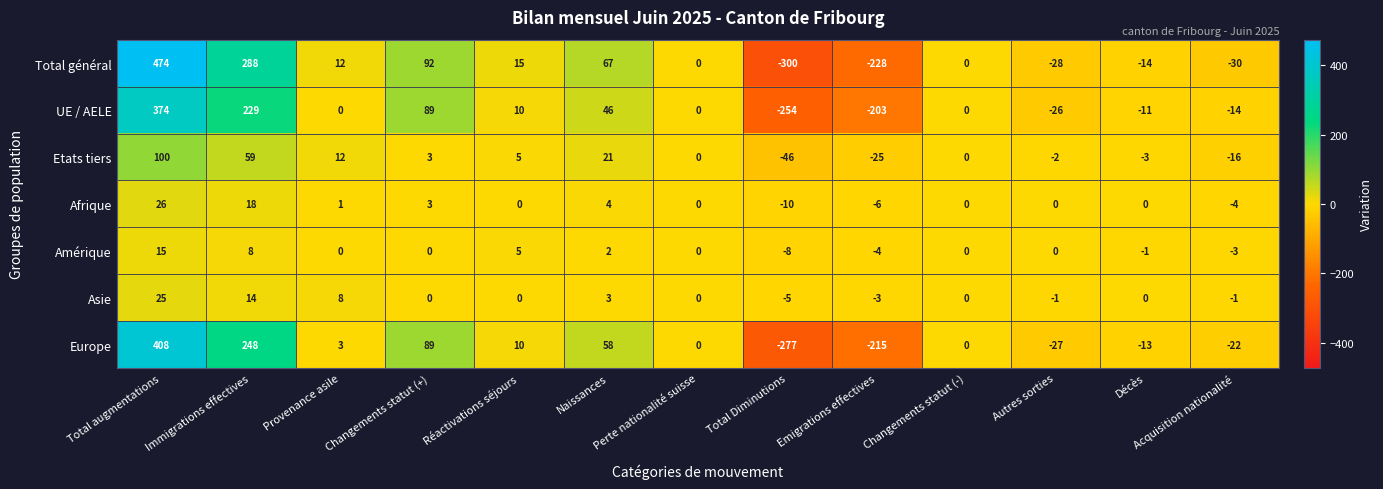

At how many categories does at least one series exceed 260?

2